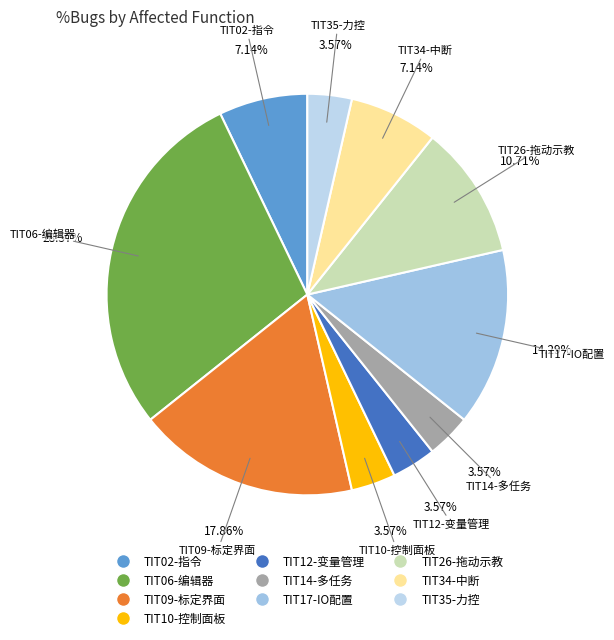

What portion of the pie excludes TIT35-力控?

96.4%